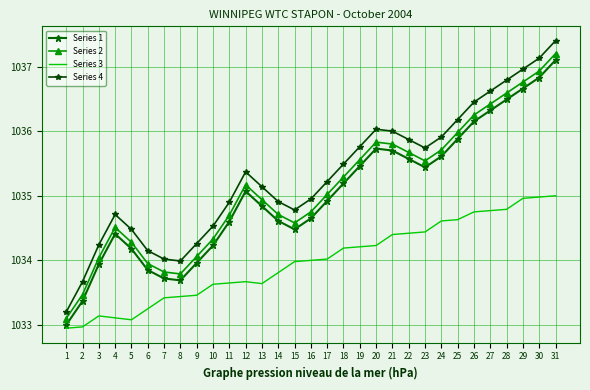

Where does the Series 4 series first go above 1035?

12